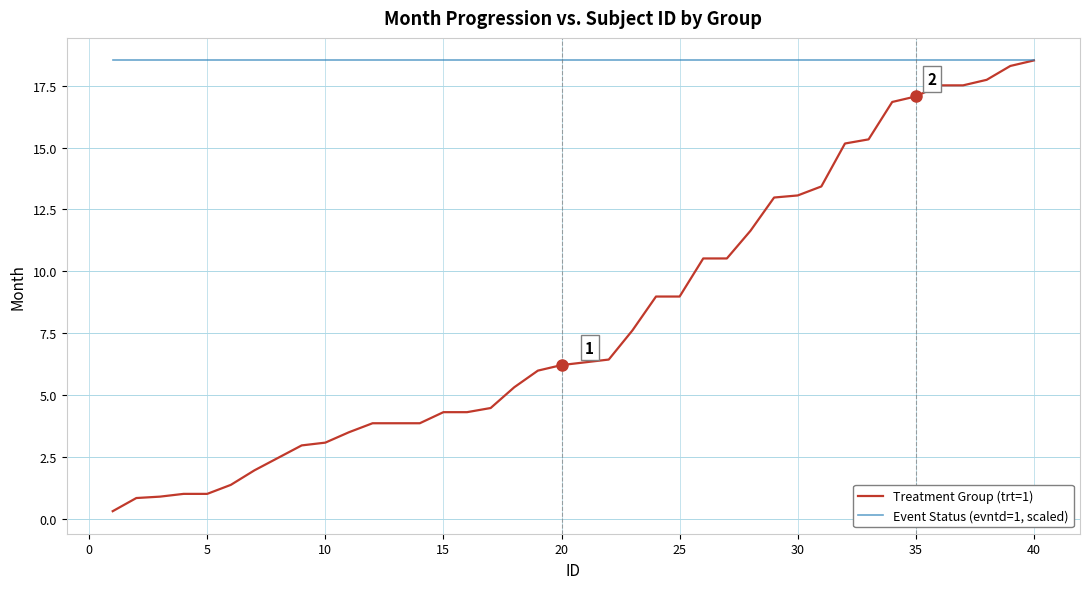

Which series has the largest total across all categories?

Event Status (evntd=1, scaled)